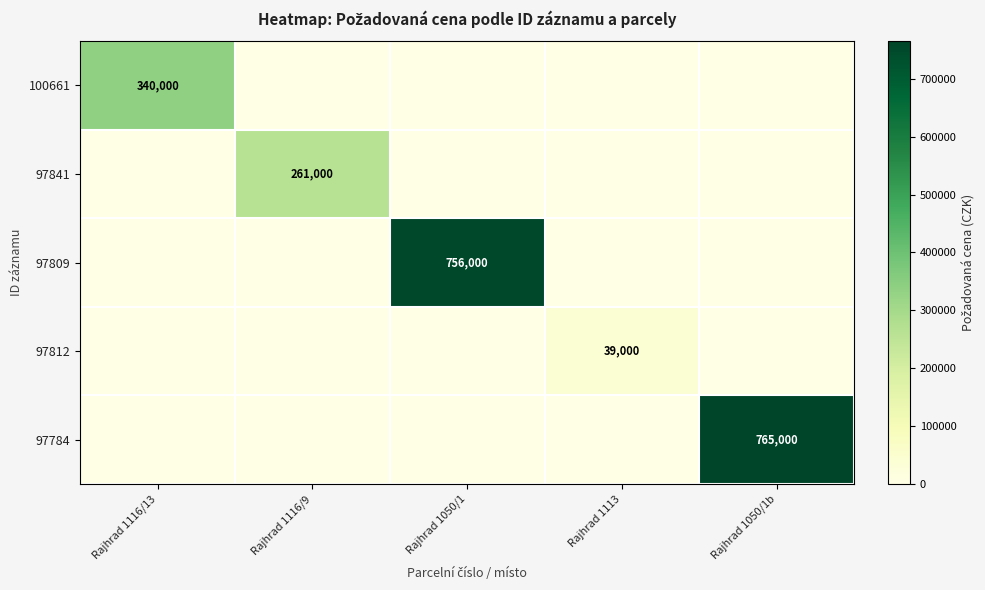

Which category has the highest value across all series?

Rajhrad 1050/1b